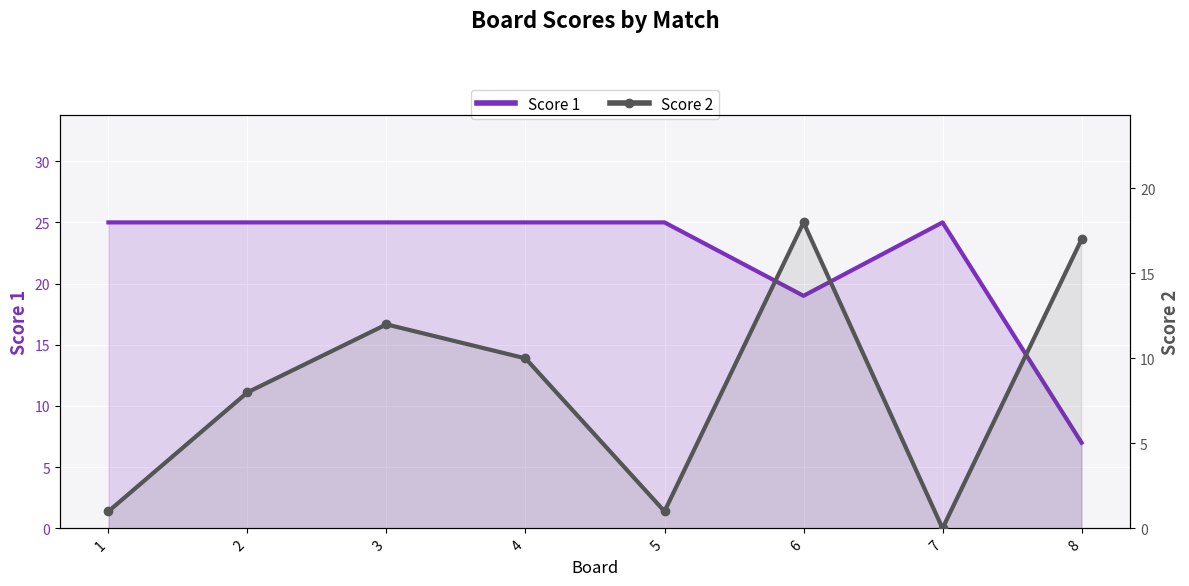

What is the difference between the Score 2 values at 6 and 8?

1